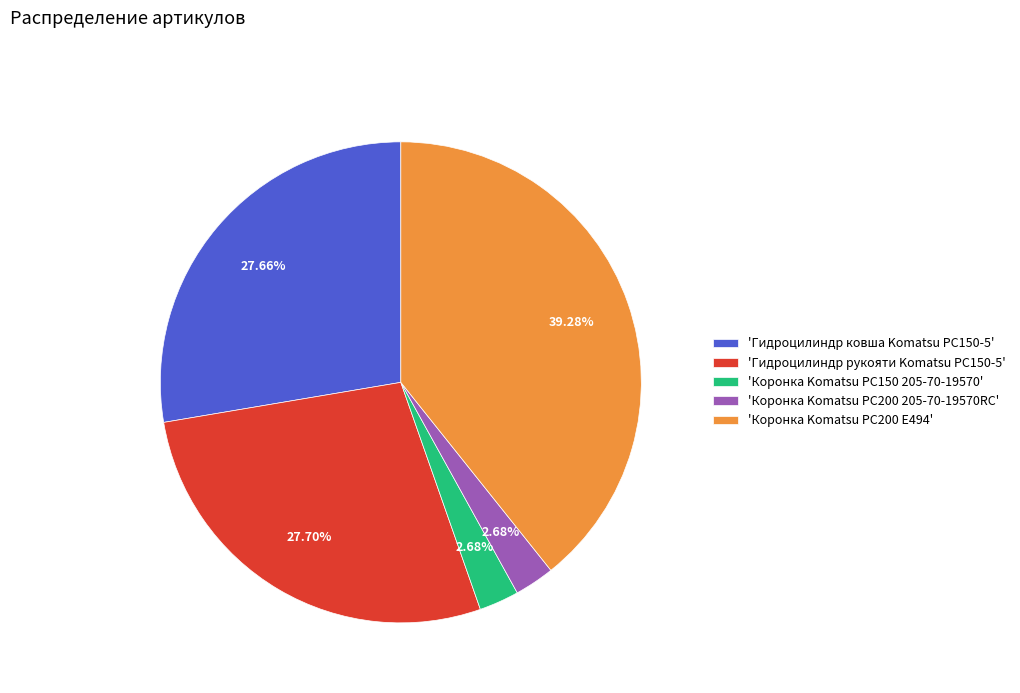

Which slice is the largest?

'Коронка Komatsu PC200 E494'